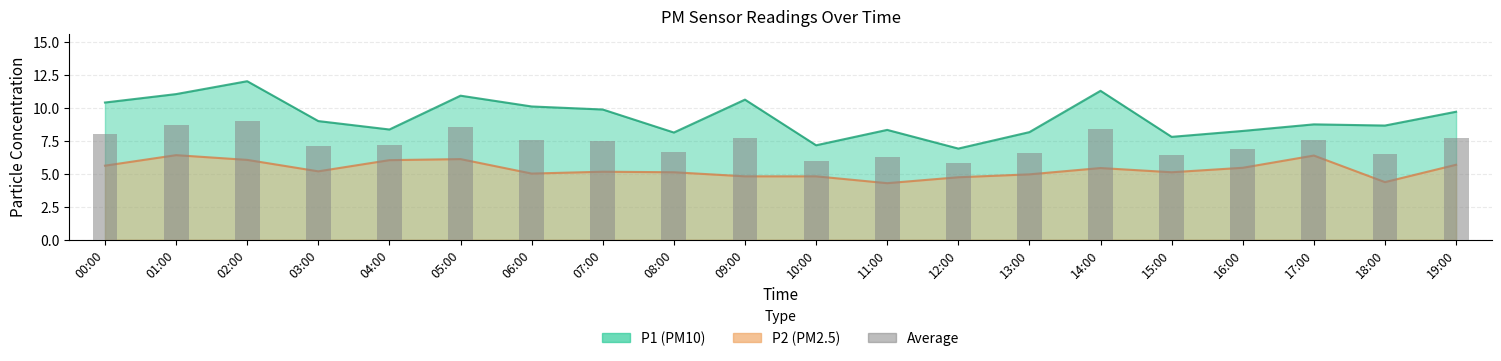

Are the bars grouped side by side (vs. stacked)?

No